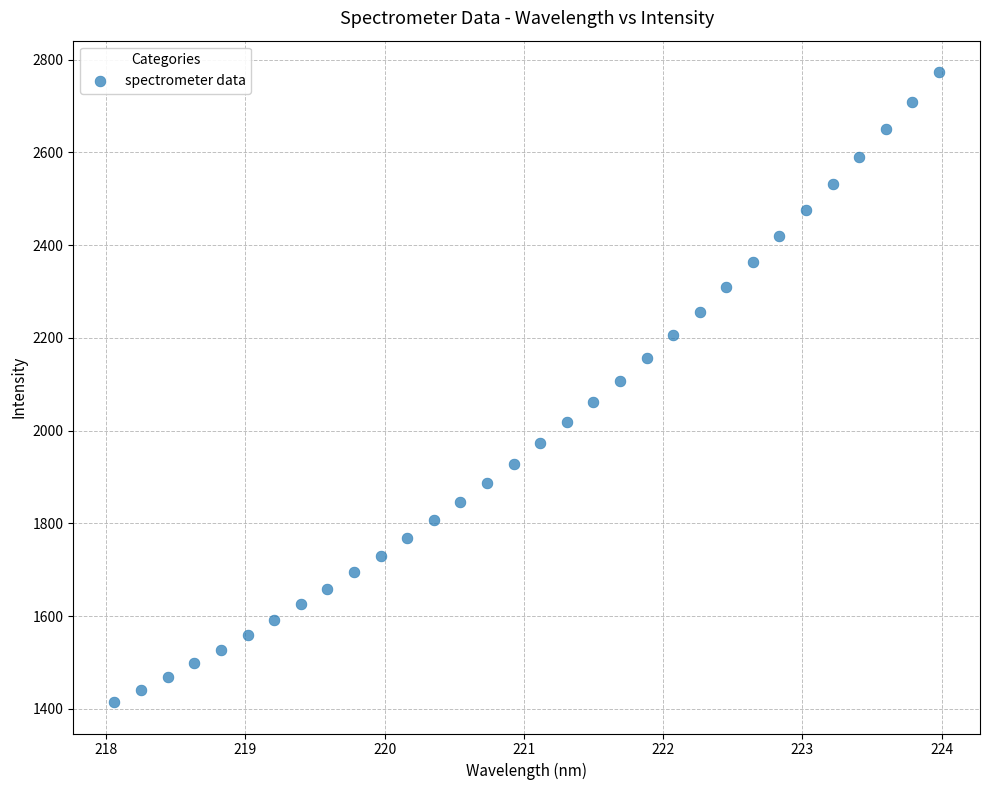

What is the range of Y values (max minus min)?

1358.1